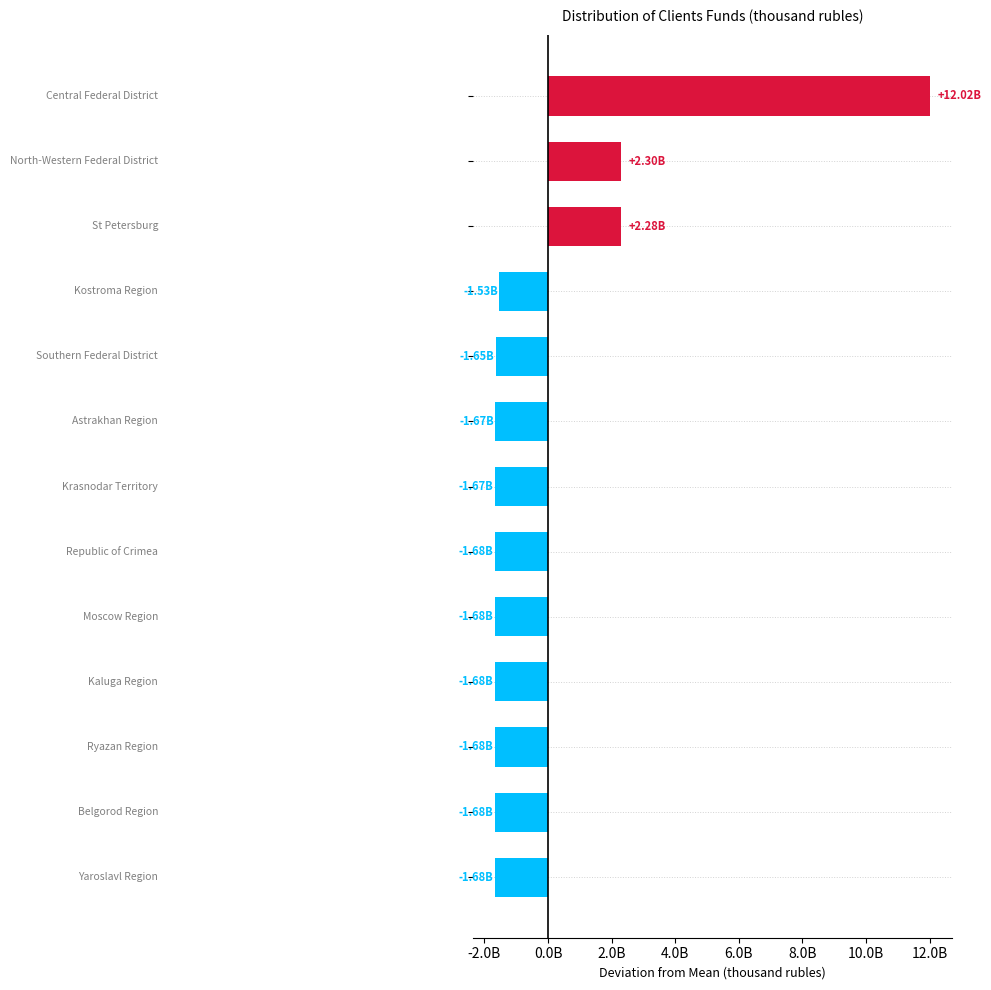

Does the chart contain any negative values?

Yes